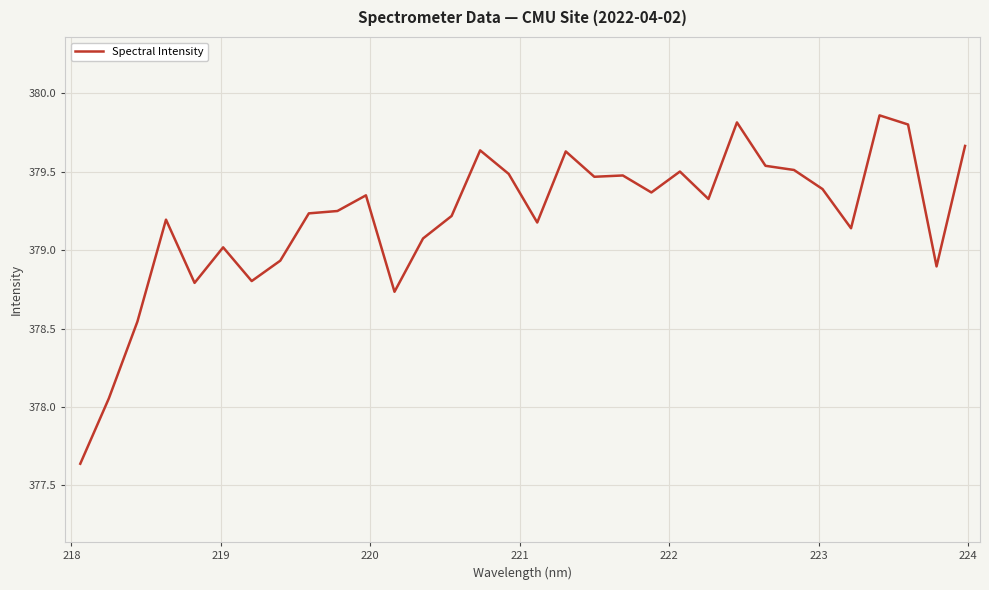

How many interior local valleys (lower than both neighbors) does the data have?

9